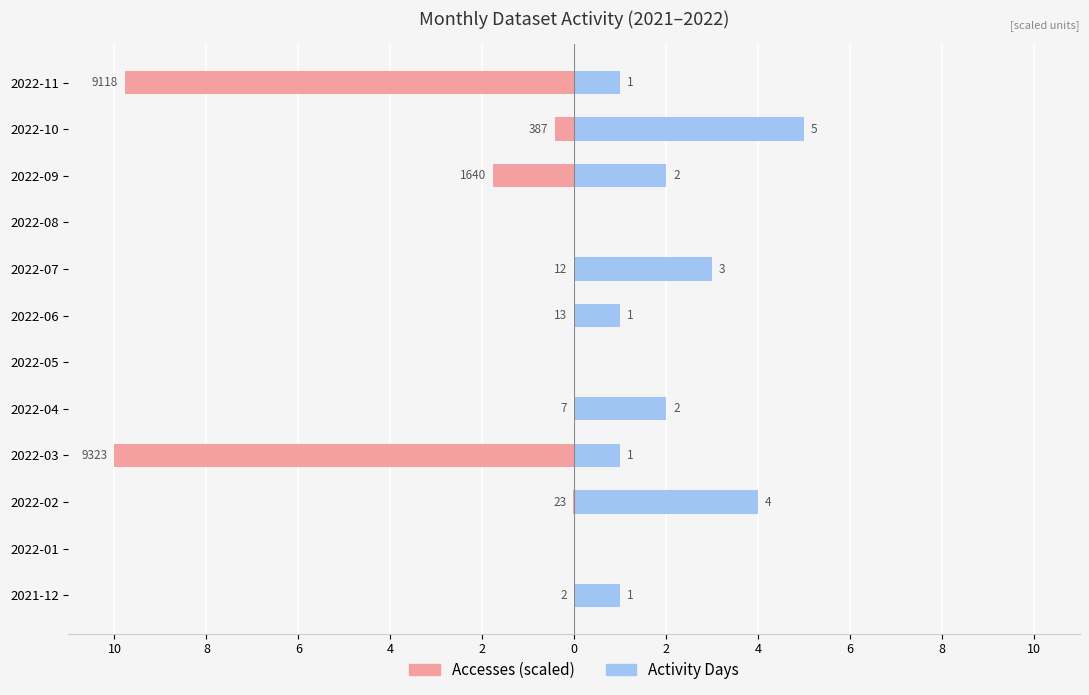

How many bars are there in total?

24